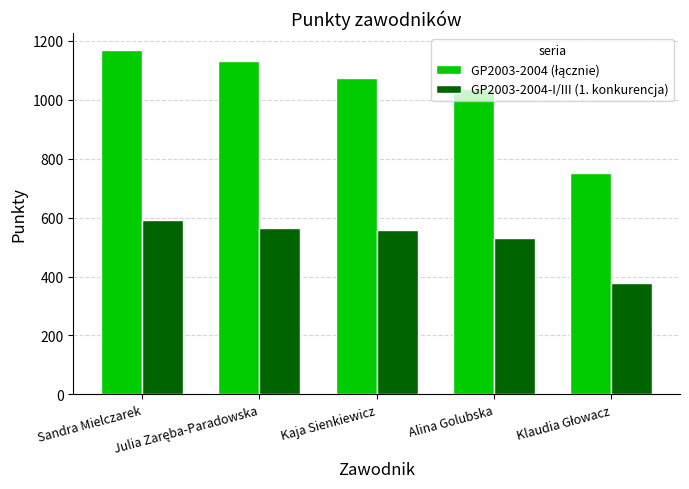

Count the number of data series in this chart.

2